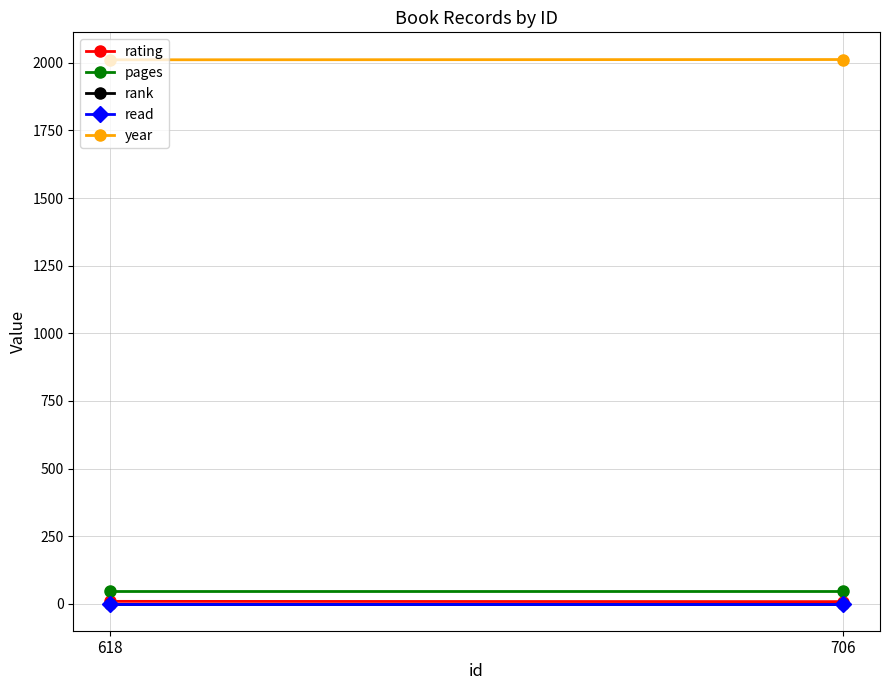

Is the value of year at 618 greater than the value of read at 618?

Yes